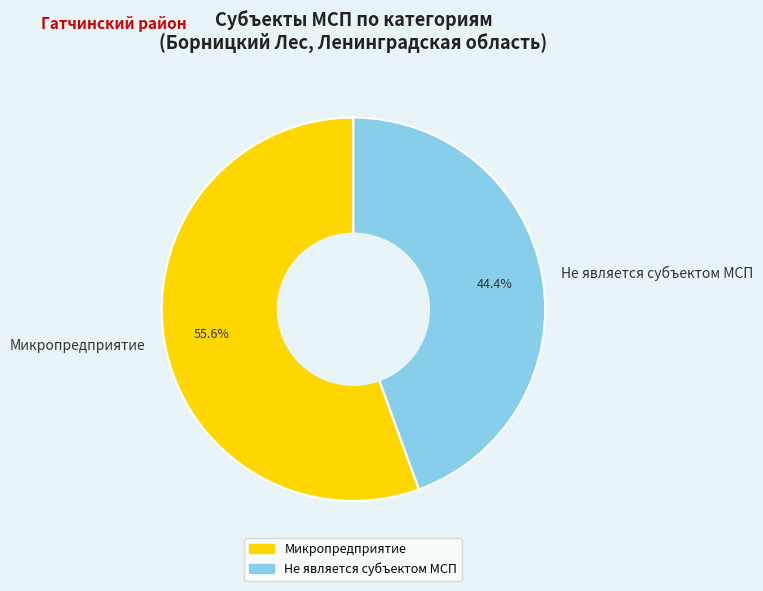

What is the largest slice in the pie chart?

Микропредприятие